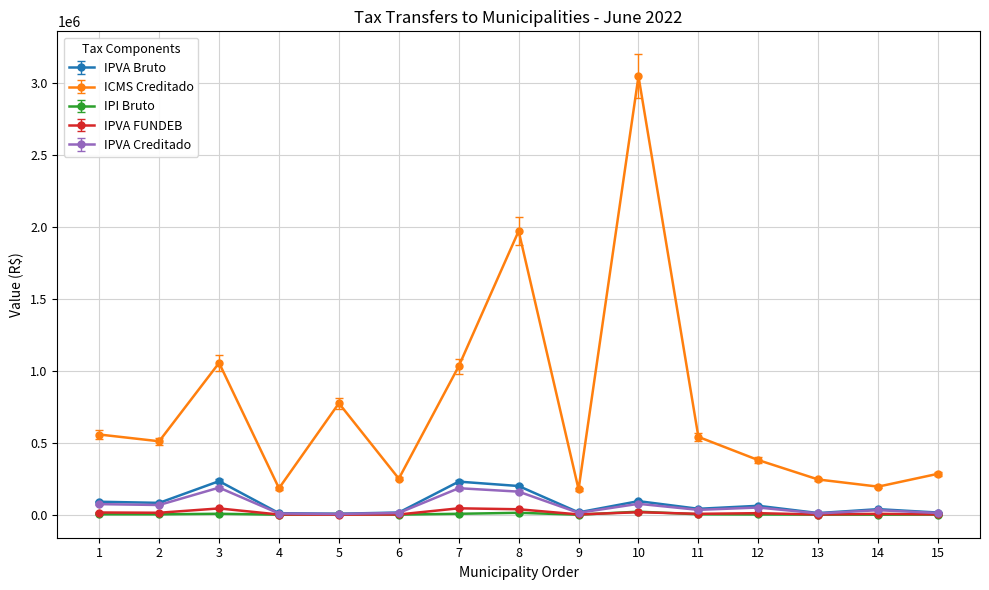

Does the chart display data point markers on the line(s)?

Yes